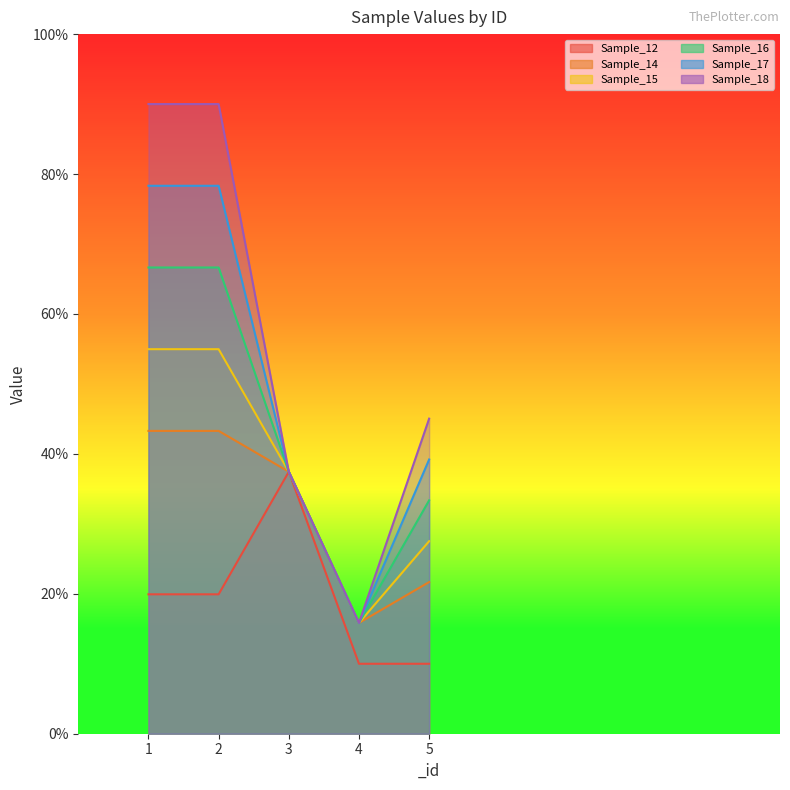

Is it true that Sample_16 equals 36.9 at 1?

False